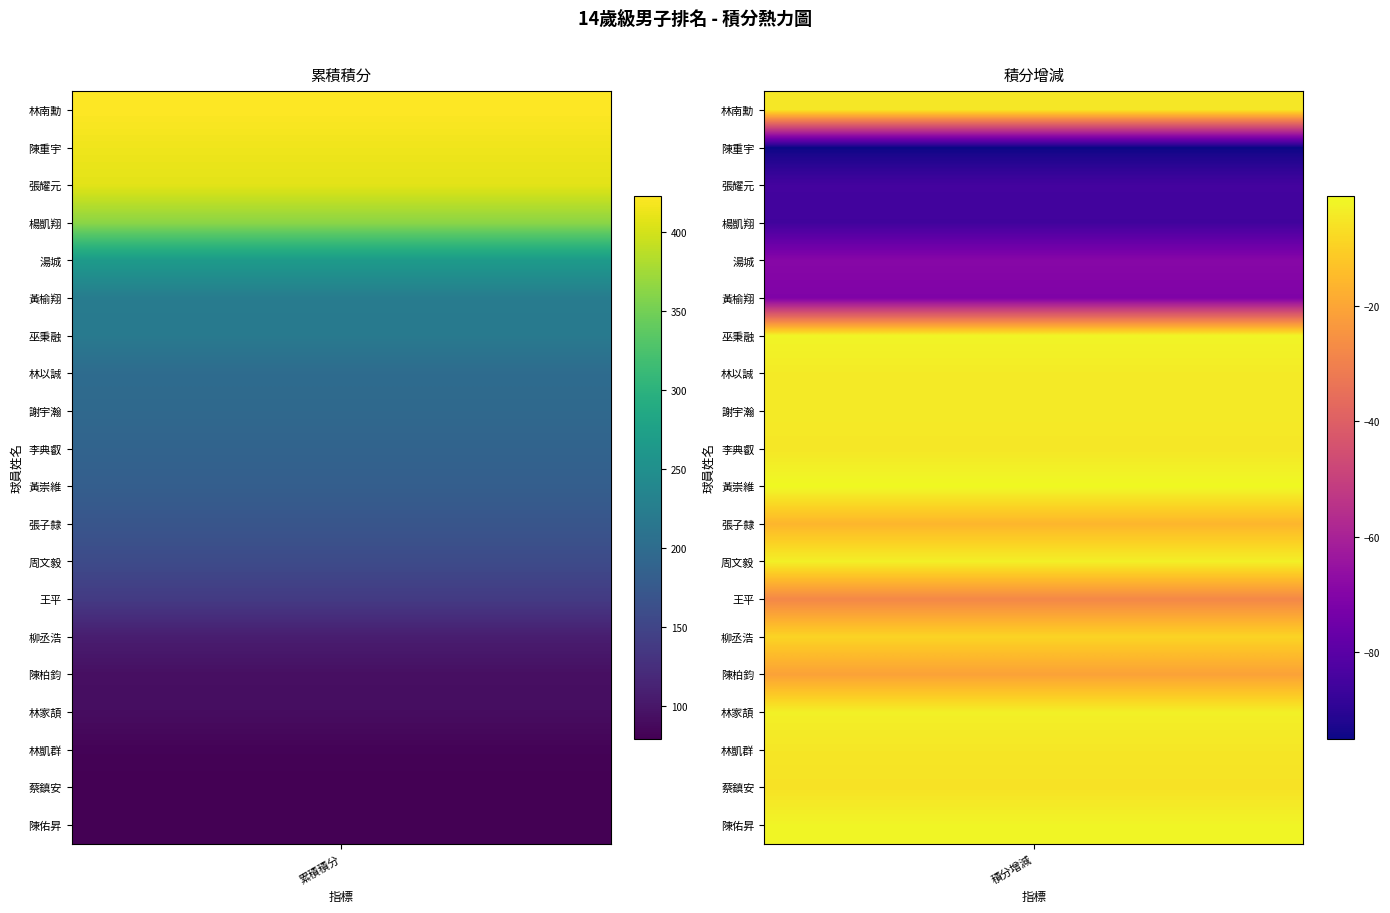

The value at 林凱群 is 82.0. True or false?

True